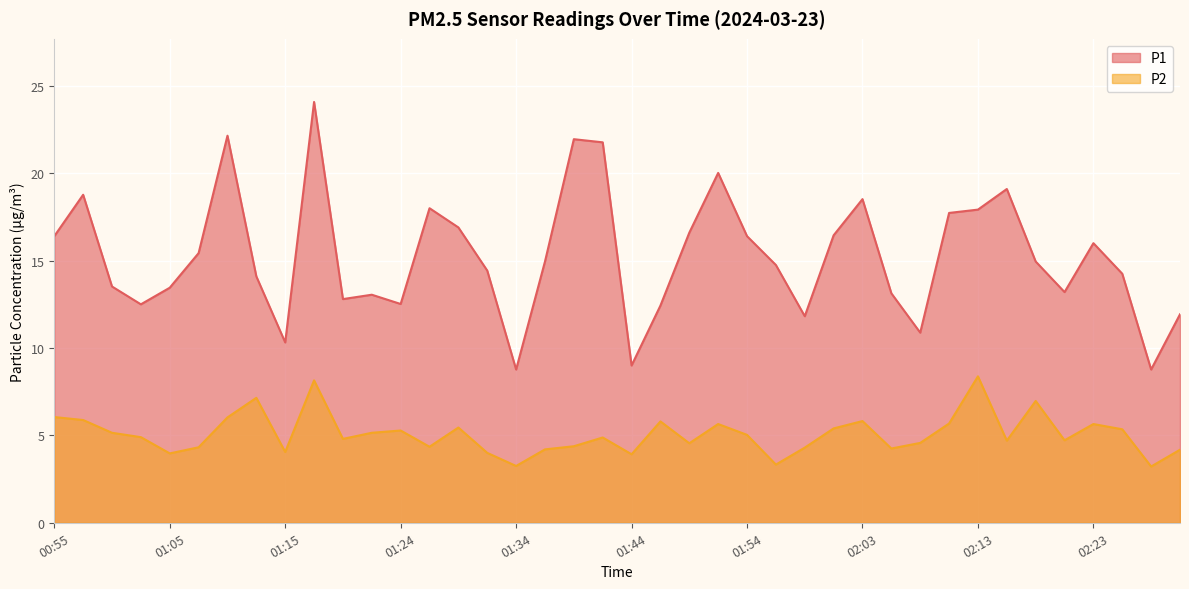

True or false: P2 has a value of 13.4 at 01:17.

False